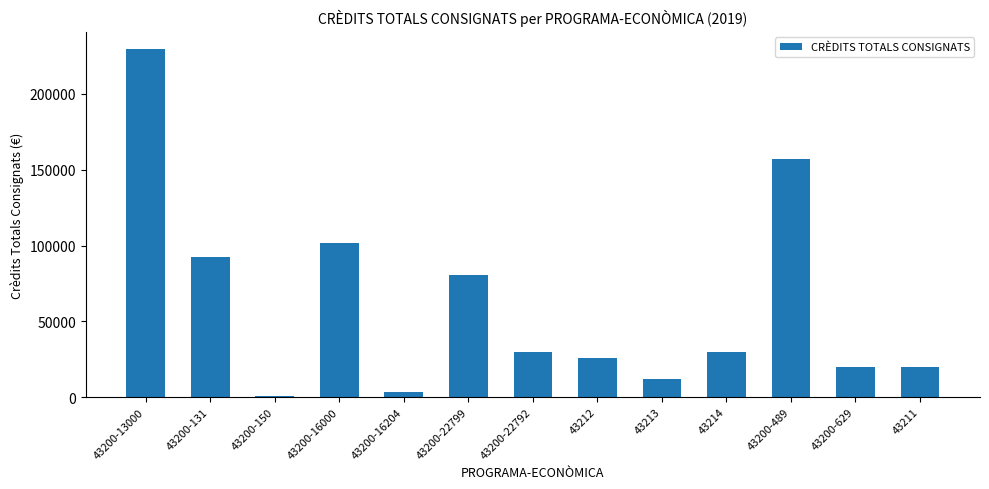

What is the ratio of the value at 43200-489 to the value at 43211?

7.9